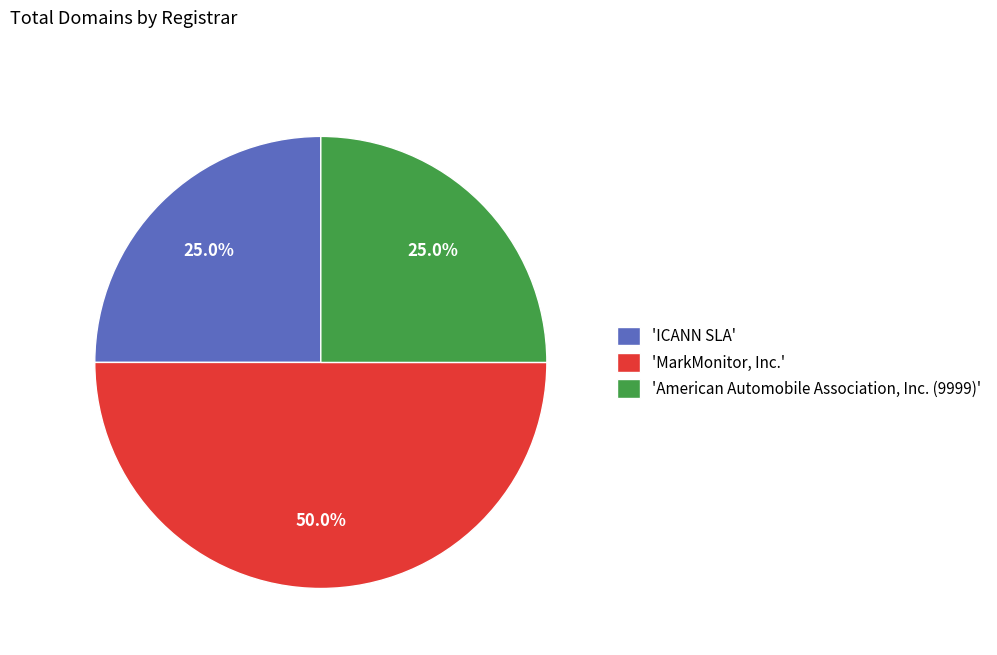

Combined, do 'American Automobile Association, Inc. (9999)' and 'MarkMonitor, Inc.' account for over 50%?

Yes